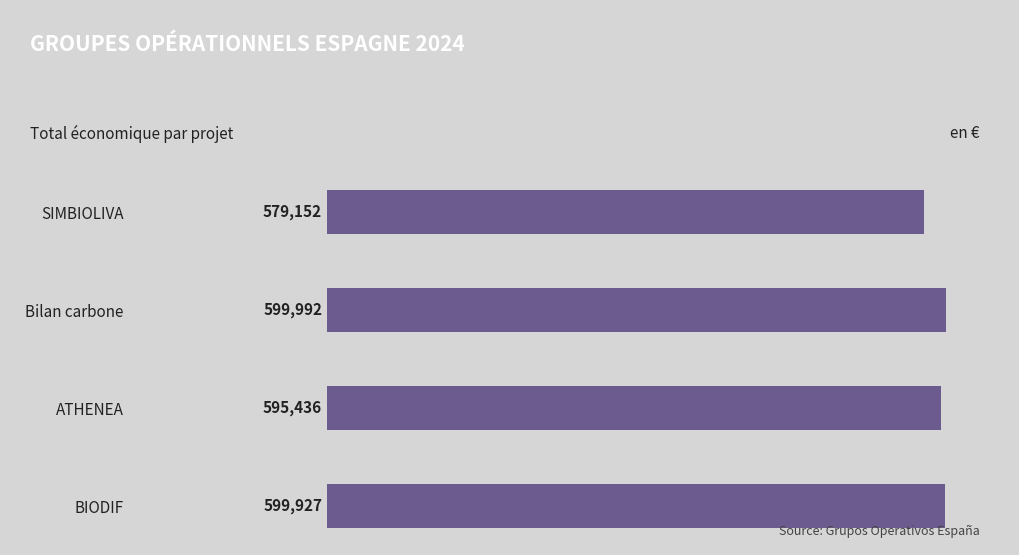

What is the average value?

593627